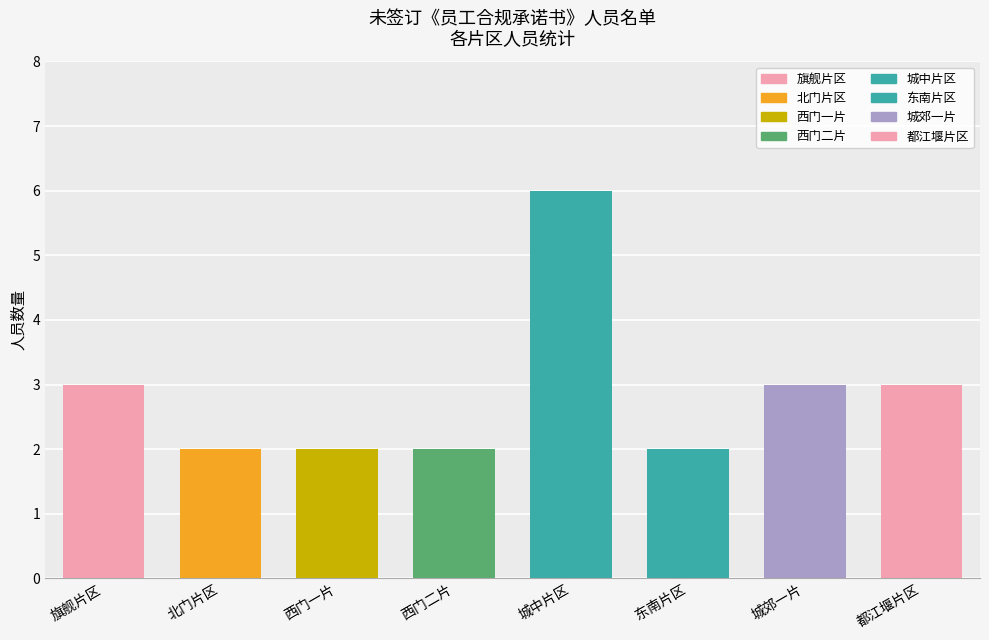

Is it true that the value at 西门二片 is 2?

True